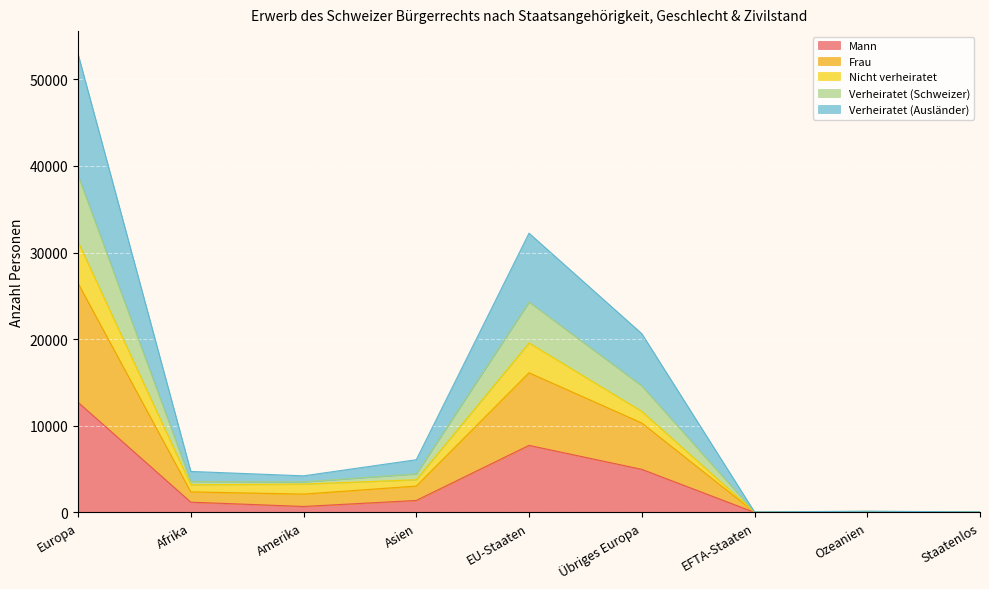

In Mann, how many points are higher than both neighbors (excluding endpoints)?

2